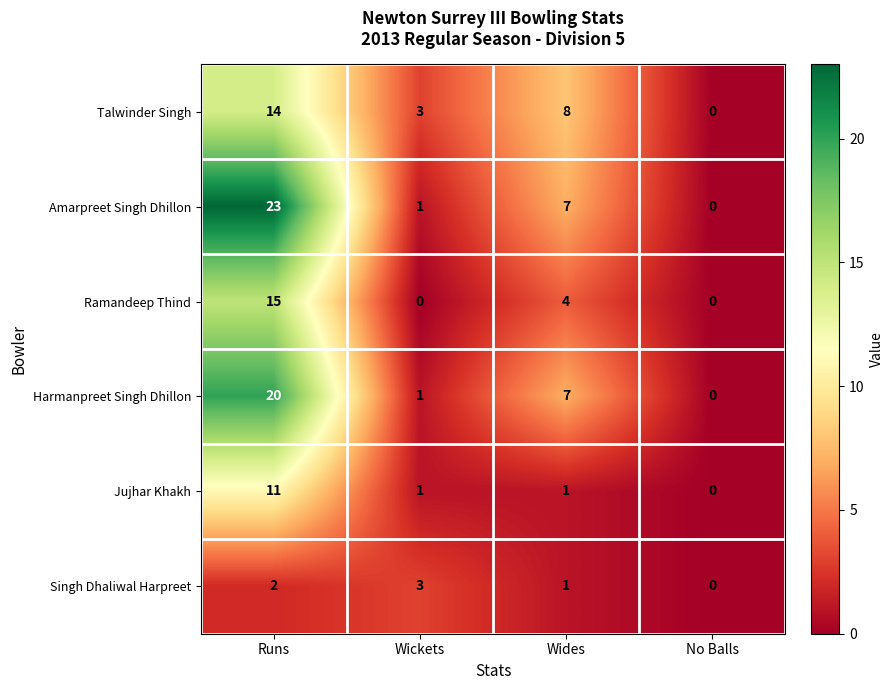

Reading left to right, list all the values displayed in this chart.

Talwinder Singh: 14	3	8	0
Amarpreet Singh Dhillon: 23	1	7	0
Ramandeep Thind: 15	0	4	0
Harmanpreet Singh Dhillon: 20	1	7	0
Jujhar Khakh: 11	1	1	0
Singh Dhaliwal Harpreet: 2	3	1	0